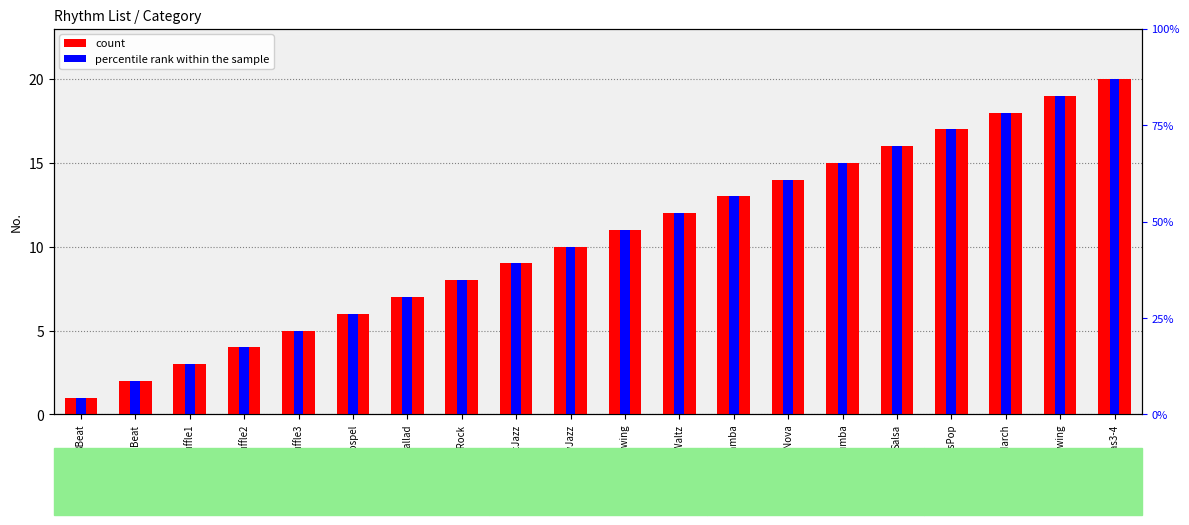

Reading right to left, transcribe all the data shown in this chart.

count: Christmas3-4=20	ChristmasSwing=19	6-8March=18	KidsPop=17	Salsa=16	Rumba=15	BossaNova=14	Samba=13	JazzWaltz=12	Swing=11	SlowJazz=10	FastJazz=9	6-8SlowRock=8	8BeatBallad=7	Gospel=6	Shuffle3=5	Shuffle2=4	Shuffle1=3	16Beat=2	8Beat=1
percentile rank within the sample: Christmas3-4=20	ChristmasSwing=19	6-8March=18	KidsPop=17	Salsa=16	Rumba=15	BossaNova=14	Samba=13	JazzWaltz=12	Swing=11	SlowJazz=10	FastJazz=9	6-8SlowRock=8	8BeatBallad=7	Gospel=6	Shuffle3=5	Shuffle2=4	Shuffle1=3	16Beat=2	8Beat=1